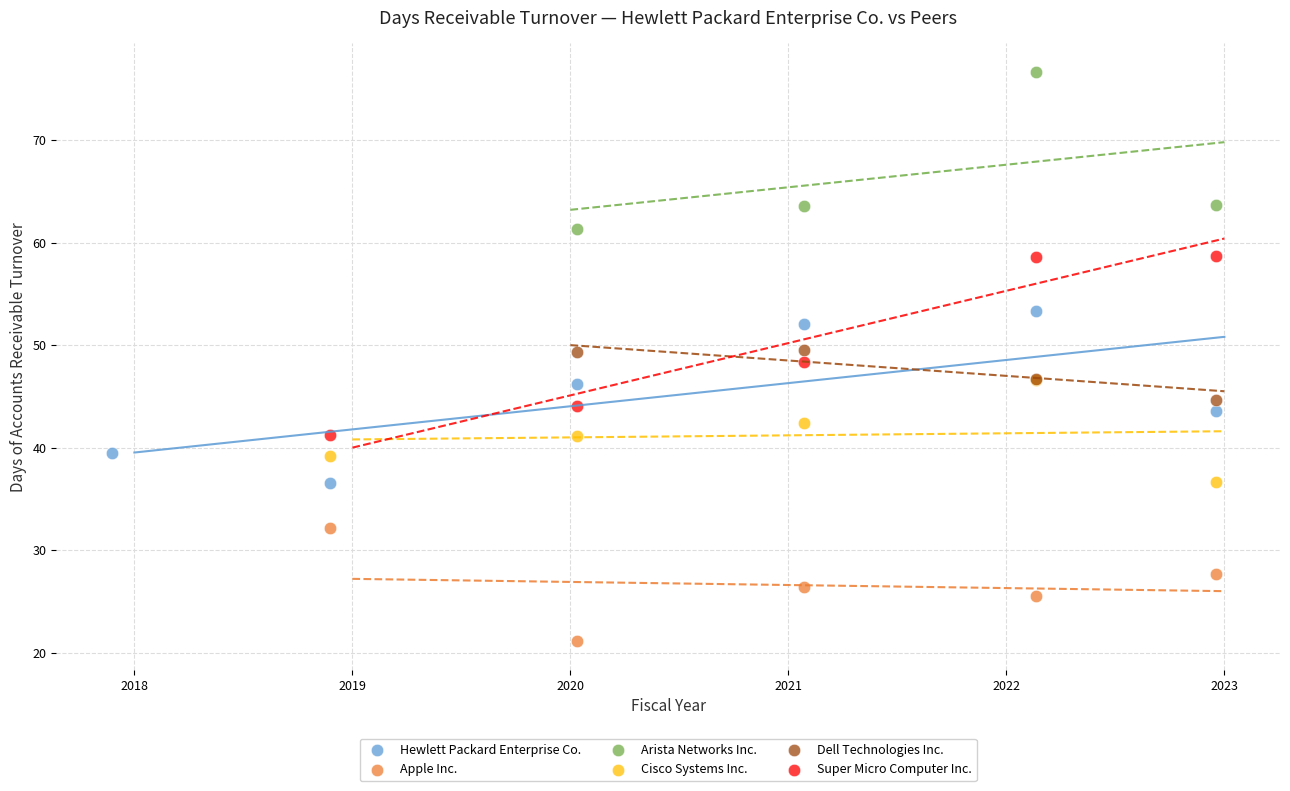

Which series contains the highest Y value?

Arista Networks Inc.